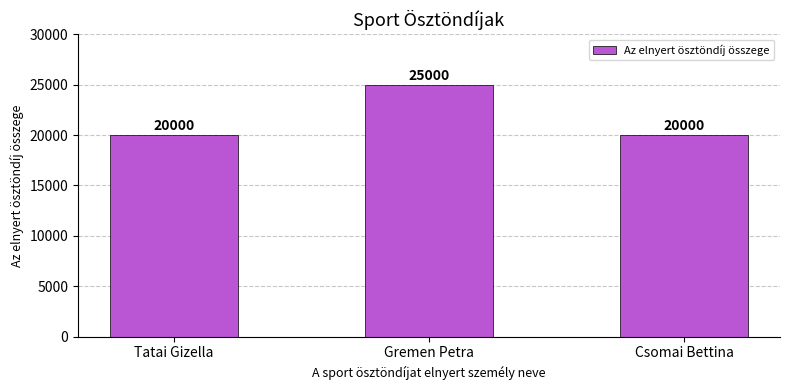

What is the ratio of the value at Tatai Gizella to the value at Csomai Bettina?

1.0